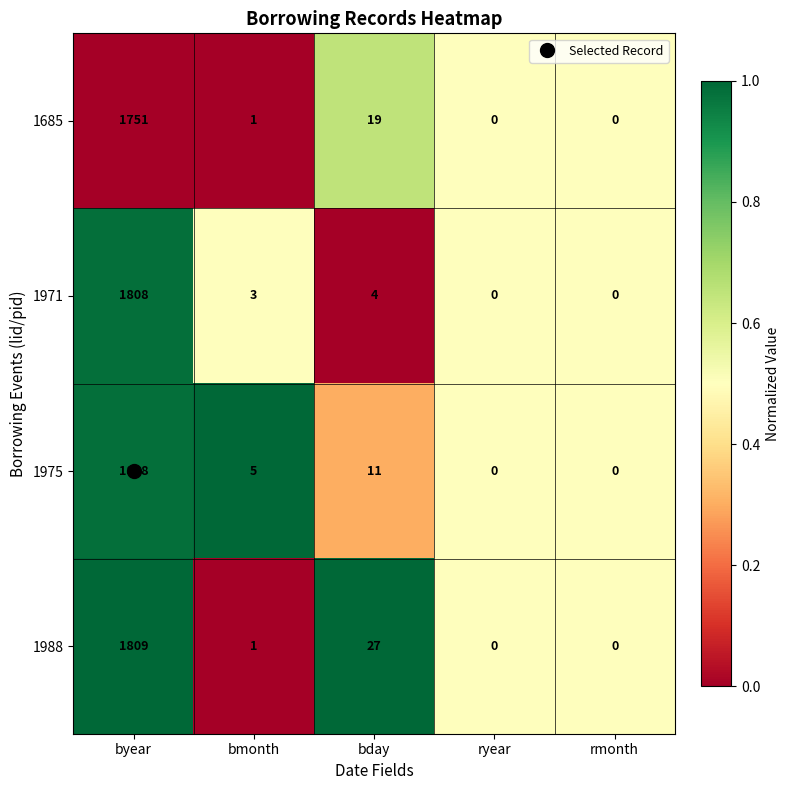

What is the difference between the maximum and minimum values in the 1975 series?

1808